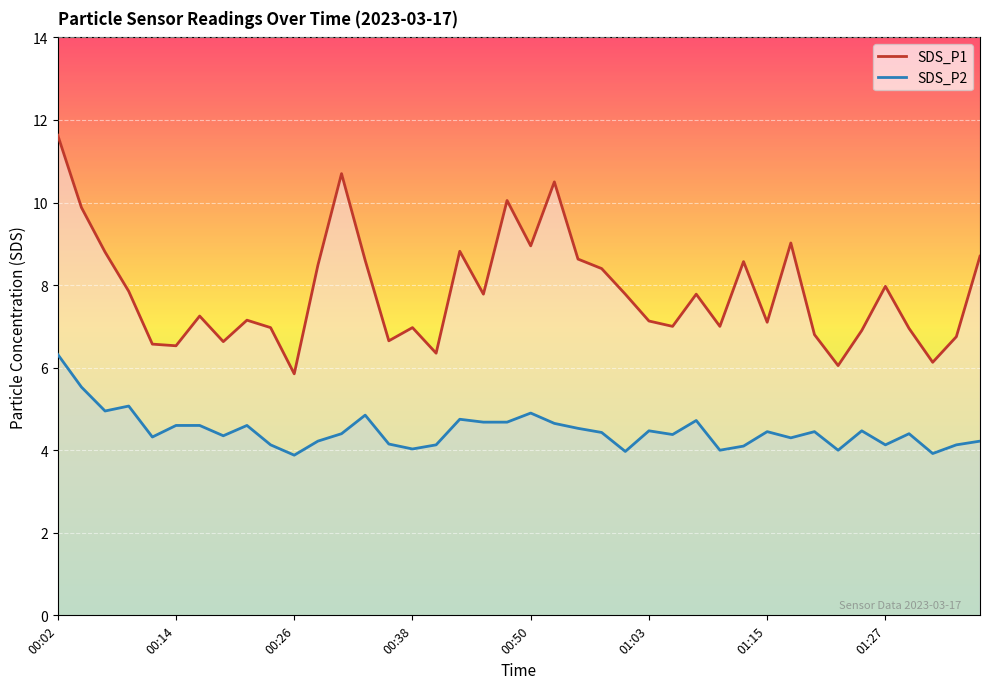

Reading left to right, what are all the values shown in this chart?

SDS_P1 line: 11.6	9.9	8.8	7.8	6.6	6.5	7.2	6.6	7.2	7.0	5.8	8.5	10.7	8.6	6.7	7.0	6.3	8.8	7.8	10.1	8.9	10.5	8.6	8.4	7.8	7.1	7.0	7.8	7.0	8.6	7.1	9.0	6.8	6.0	6.9	8.0	7.0	6.1	6.8	8.7
SDS_P2 line: 6.3	5.5	5.0	5.1	4.3	4.6	4.6	4.3	4.6	4.1	3.9	4.2	4.4	4.8	4.2	4.0	4.1	4.8	4.7	4.7	4.9	4.7	4.5	4.4	4.0	4.5	4.4	4.7	4.0	4.1	4.5	4.3	4.5	4.0	4.5	4.1	4.4	3.9	4.1	4.2